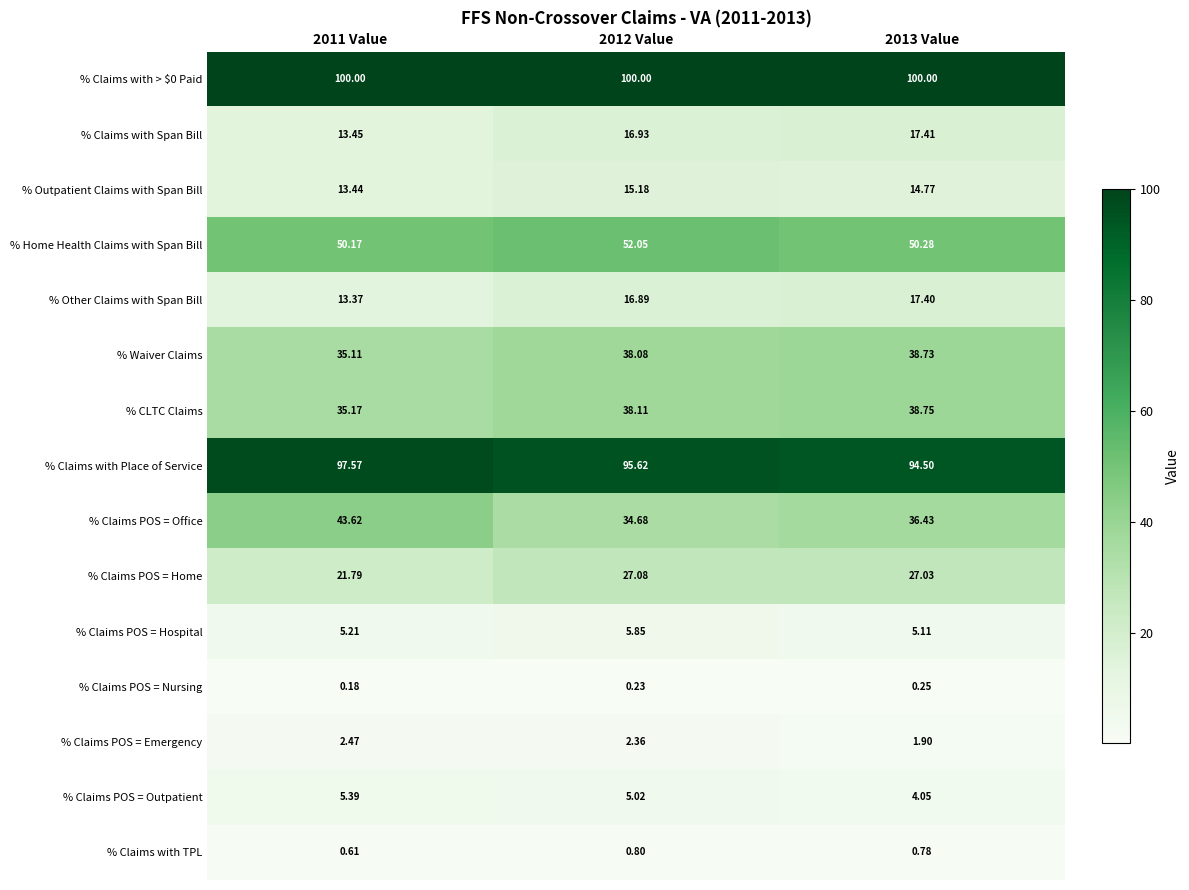

Which series changed the most between 2011 Value and 2013 Value?

% Claims POS = Office